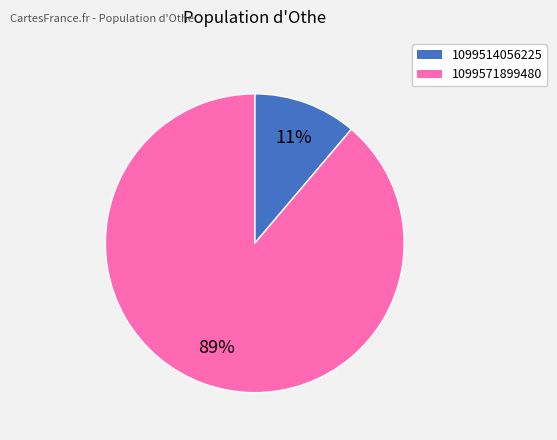

To the nearest percent, what is the difference between the largest and smallest slice percentages?

78%